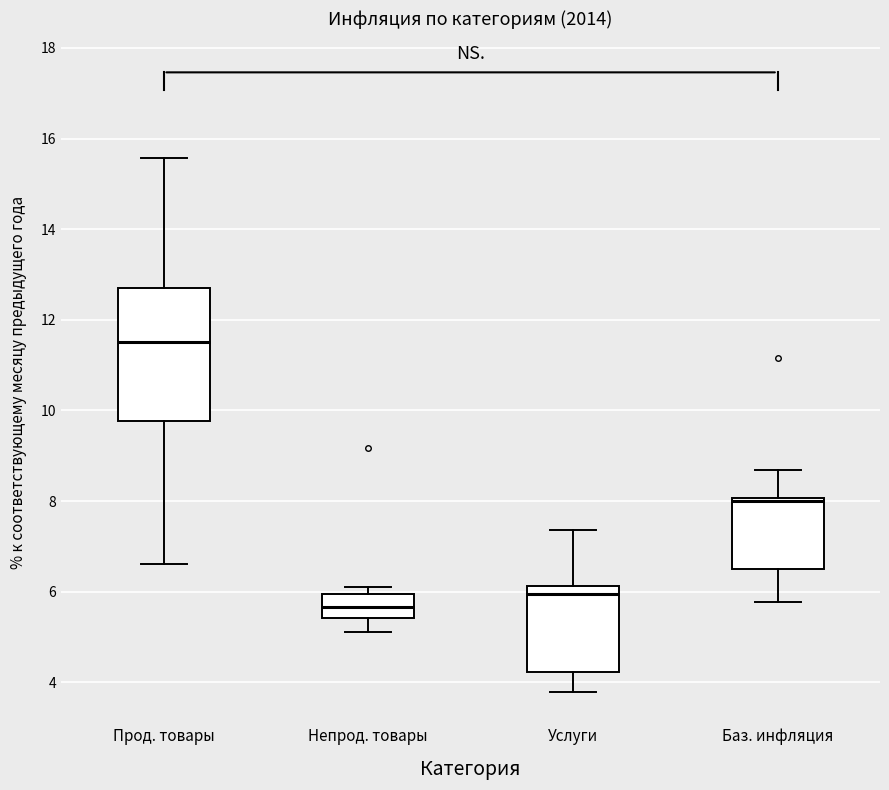

Where is the lower edge of the box for Баз. инфляция on the y-axis? The values are not printed on the chart, so give them approximately, as read against the axis.

6.6